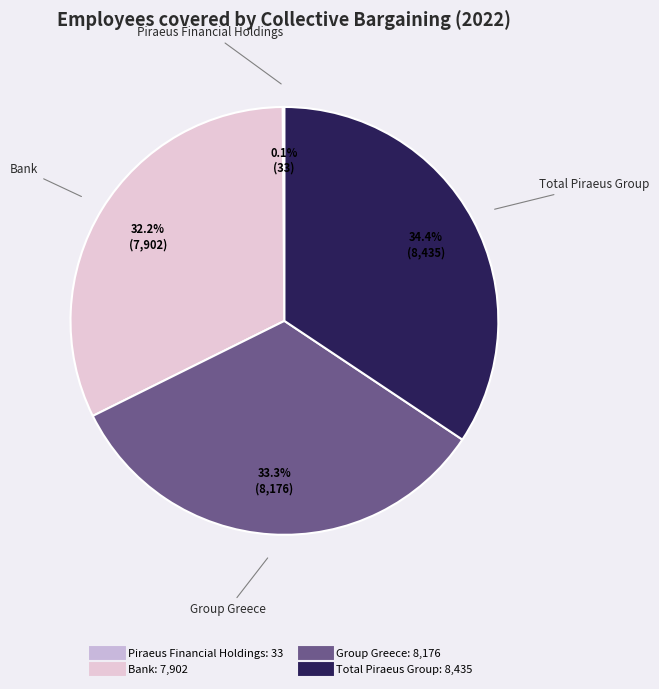

Does any single category account for the majority?

No